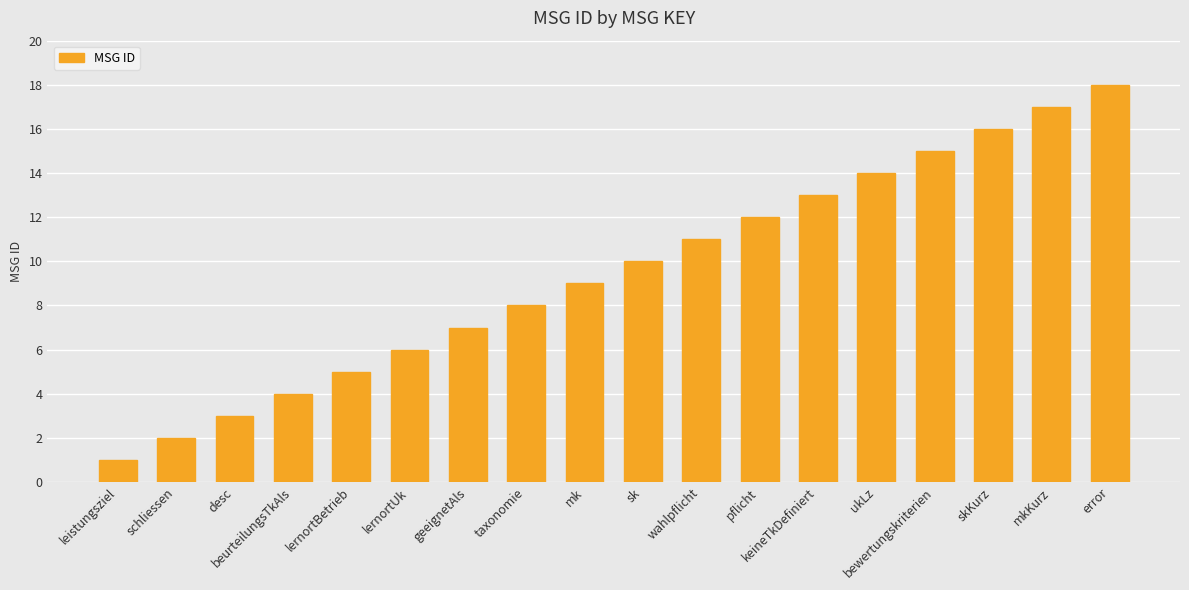

What is the difference between the values at lernortUk and wahlpflicht?

5